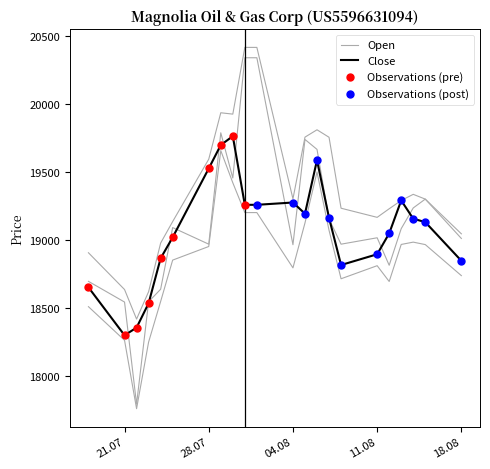

Is the value of Low at 23.07.2025 greater than the value of Open at 13.08.2025?

No